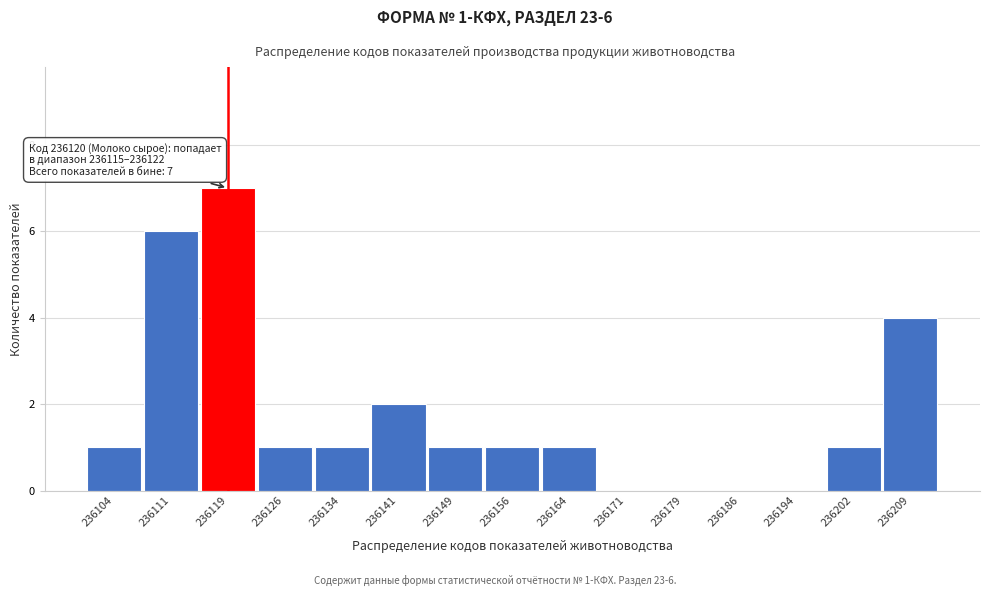

Over which range of the x-axis is the bar tallest?

236115 to 236123